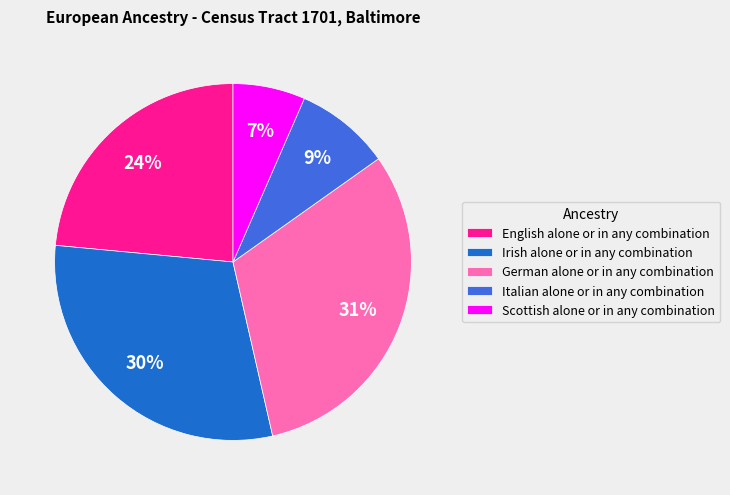

Is the sum of Scottish alone or in any combination and Irish alone or in any combination greater than half?

No